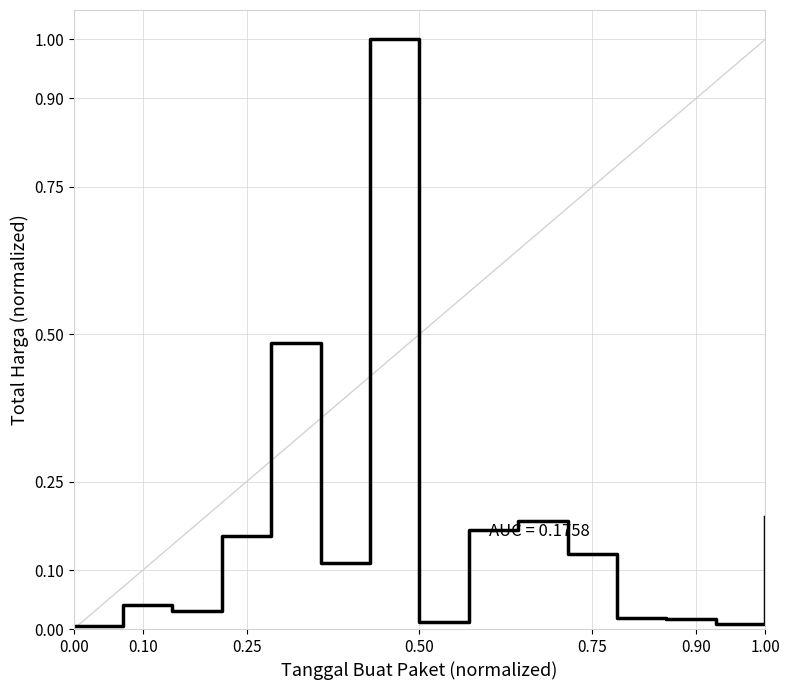

What is the difference between the maximum and minimum values?

1.0